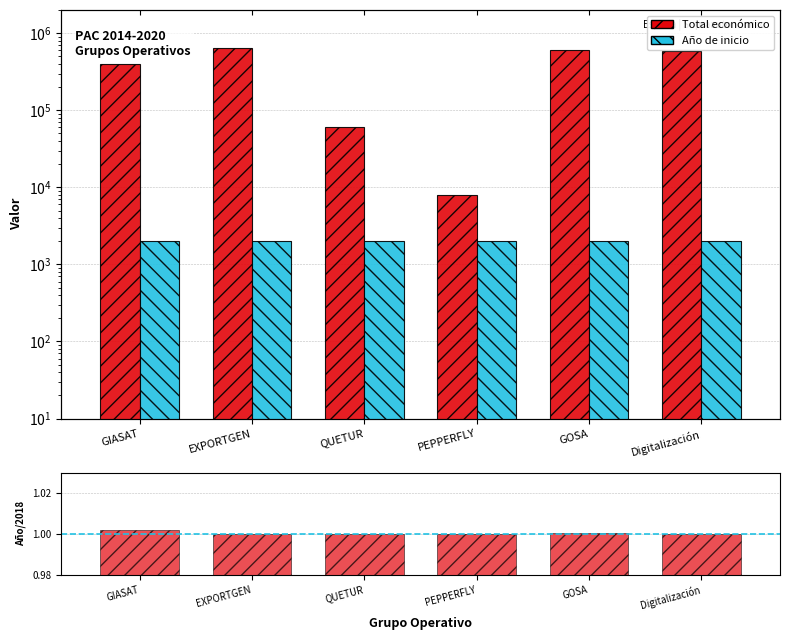

What position from the left is Digitalización?

6